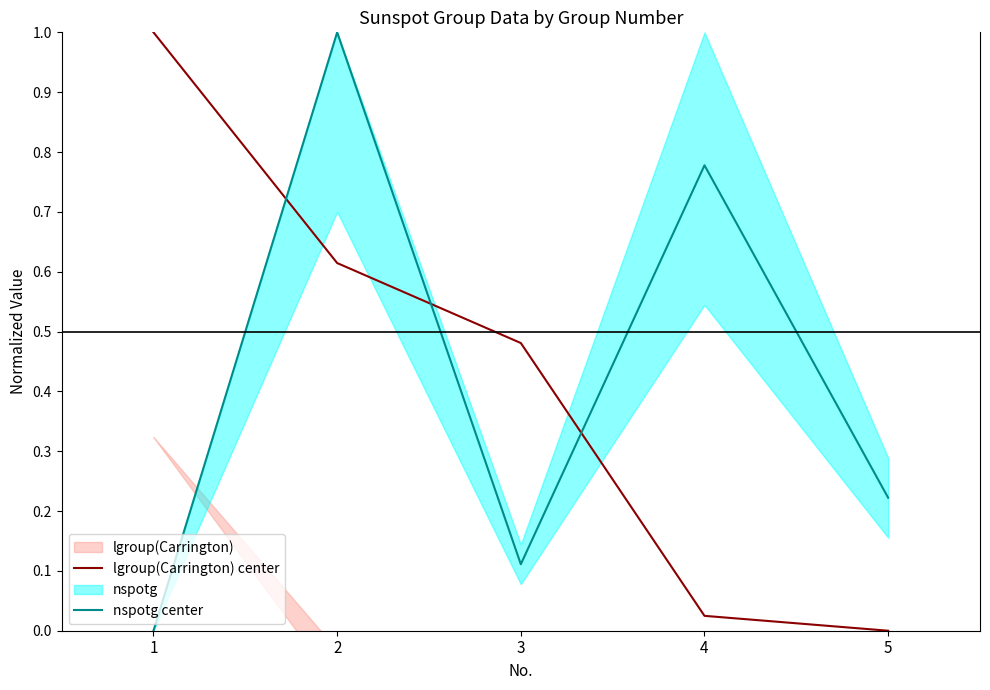

Reading left to right, what are all the values shown in this chart?

lgroup(Carrington) center: 1=1.0	2=0.6	3=0.5	4=0.0	5=0.0
nspotg center: 1=0.0	2=1.0	3=0.1	4=0.8	5=0.2